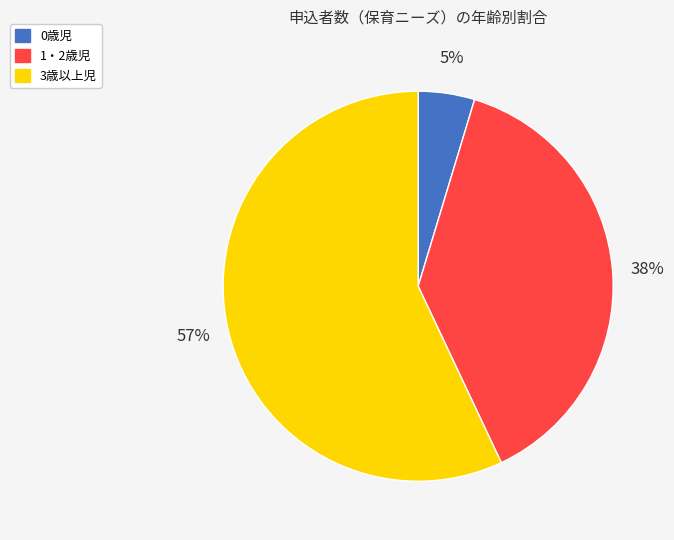

Rank the categories by value from highest to lowest.

3歳以上児, 1・2歳児, 0歳児